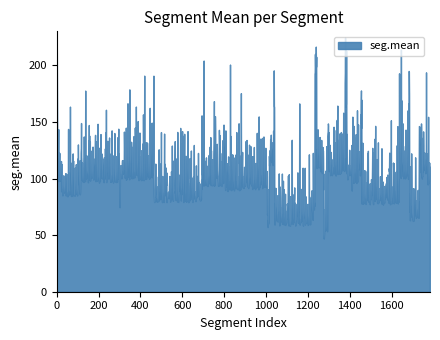

Does the chart have visible grid lines?

No